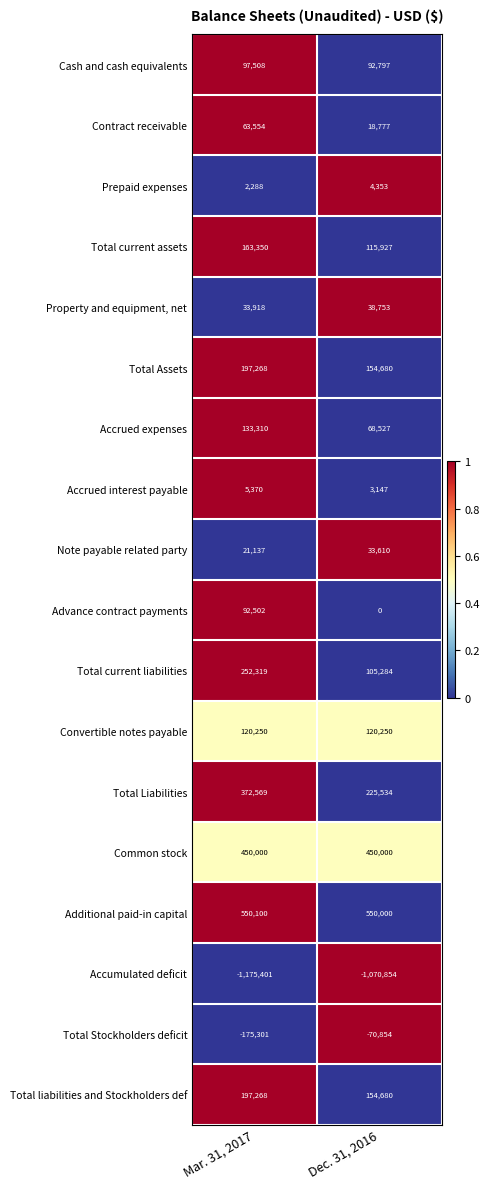

At which category is the sum across all series the highest?

Mar. 31, 2017